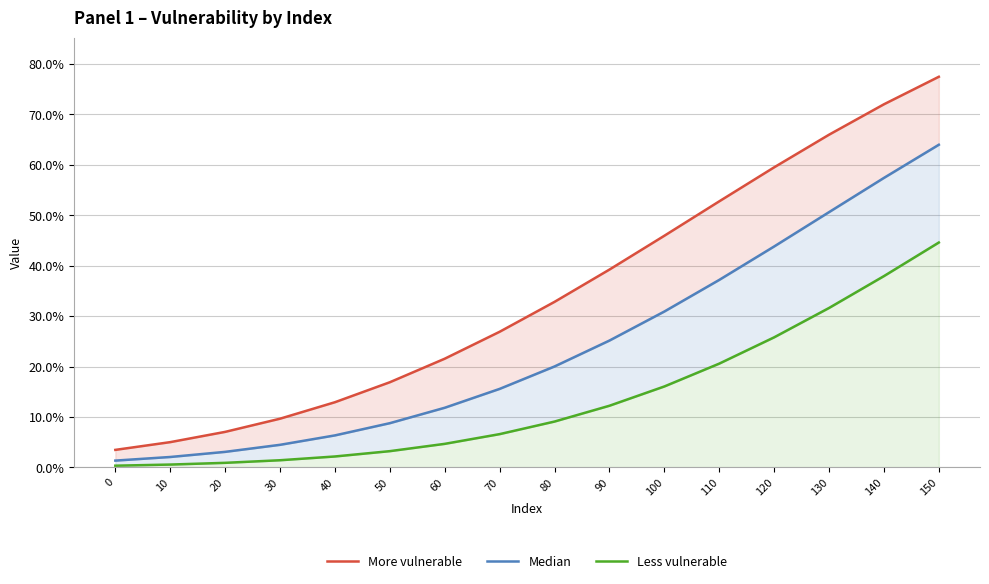

True or false: More vulnerable has more than 1 points higher than both neighbors.

False